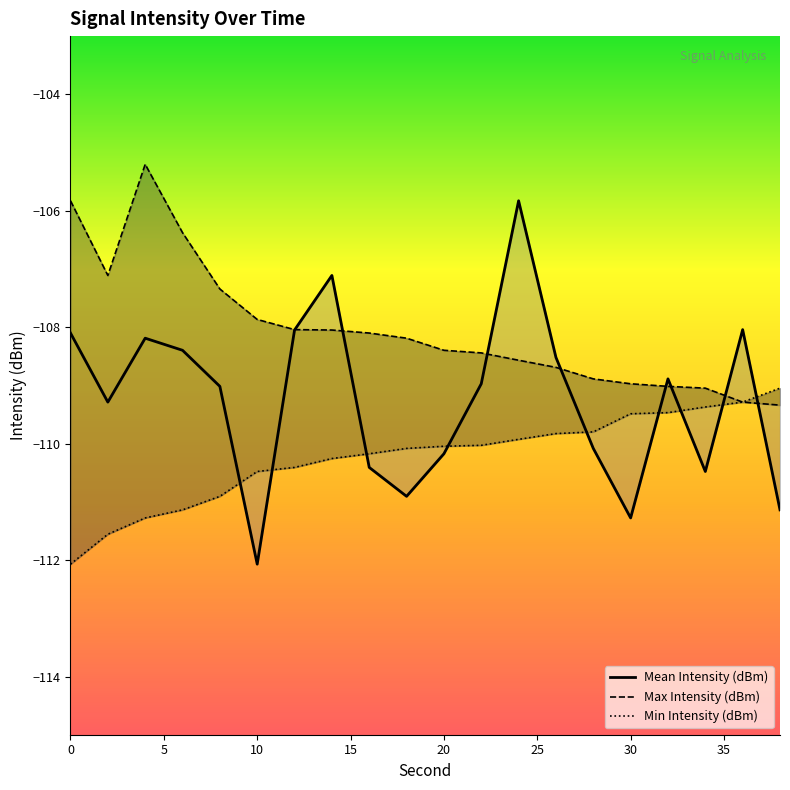

Which series has the largest total across all categories?

Max Intensity (dBm)